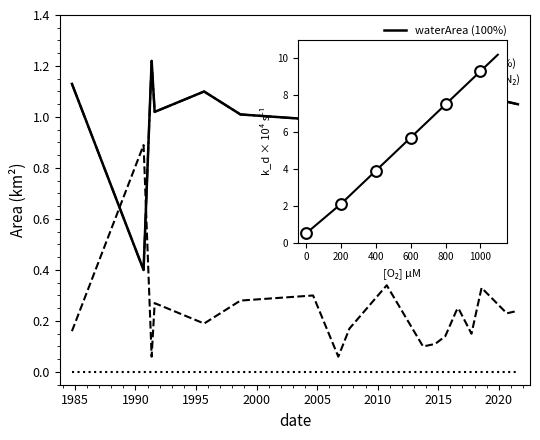

What are all the series names shown in the legend?

waterArea, landArea, origWaterArea